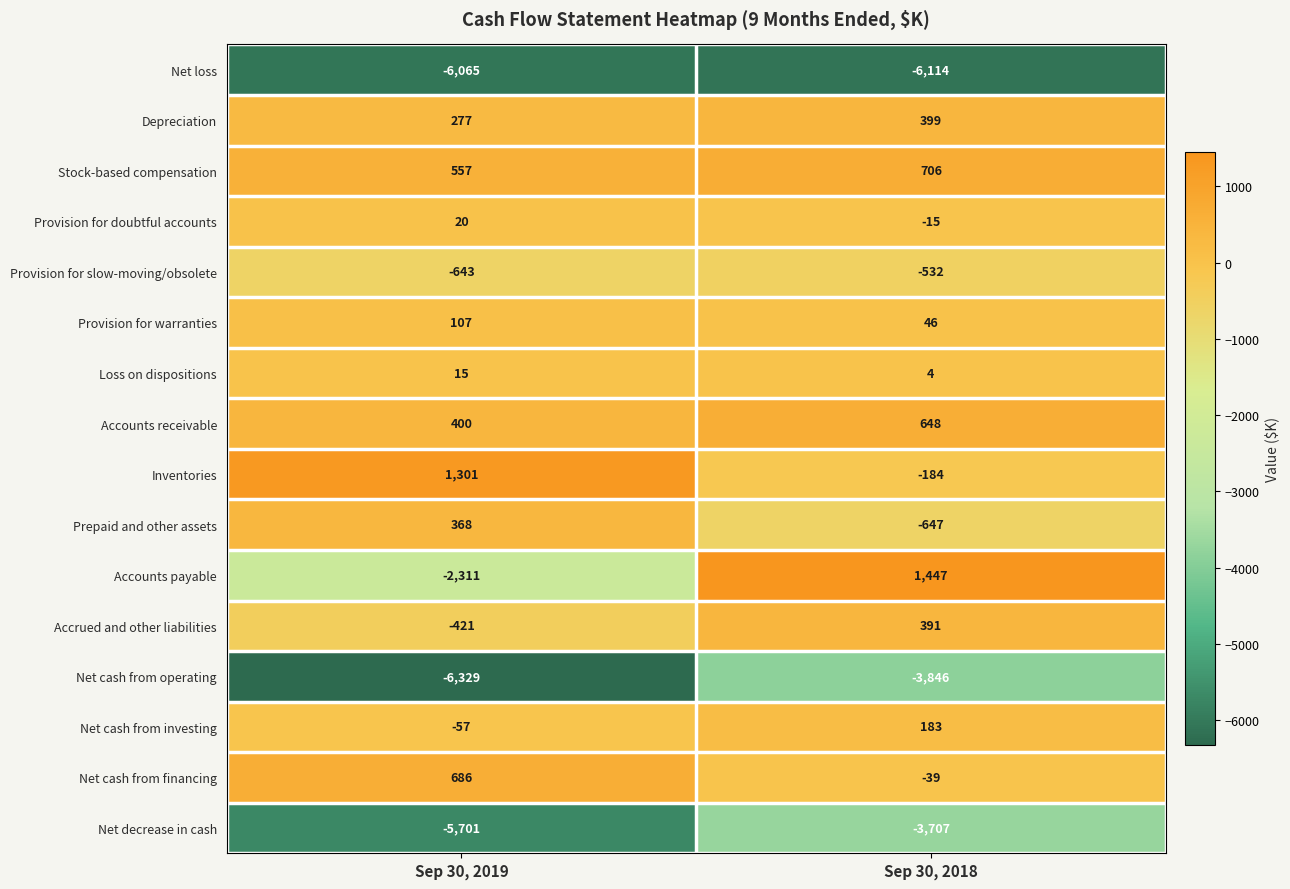

What is the sum of the Provision for doubtful accounts values at Sep 30, 2019 and Sep 30, 2018?

5